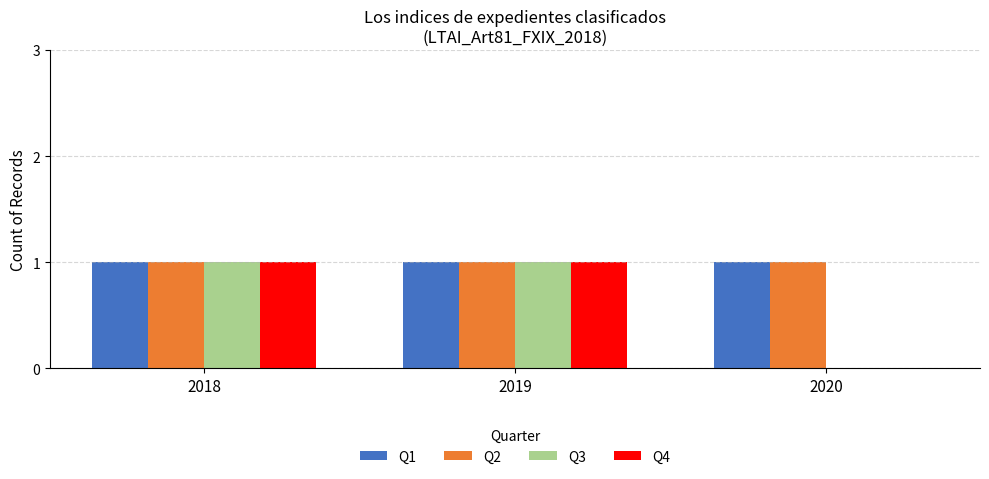

What are all the series names shown in the legend?

Q1, Q2, Q3, Q4